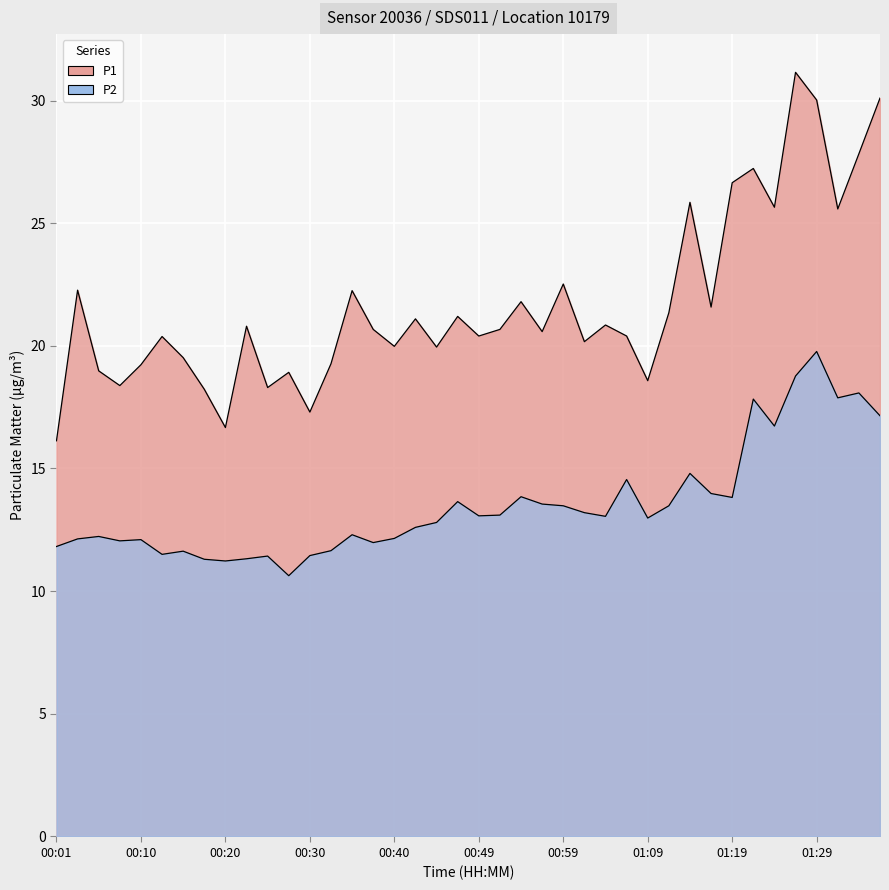

What is the difference between the second highest and second lowest values in the P2 series?

7.5